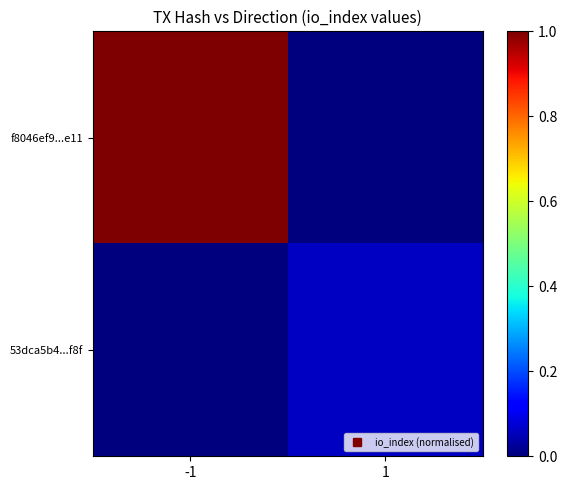

Reading left to right, transcribe all the data shown in this chart.

f8046ef9...e11: -1=1.0	1=0.0
53dca5b4...f8f: -1=0.0	1=0.1